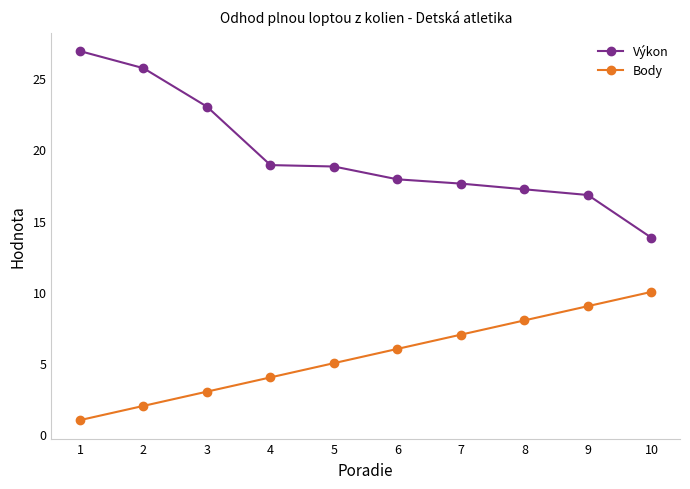

Which series has the largest range (max minus min)?

Výkon